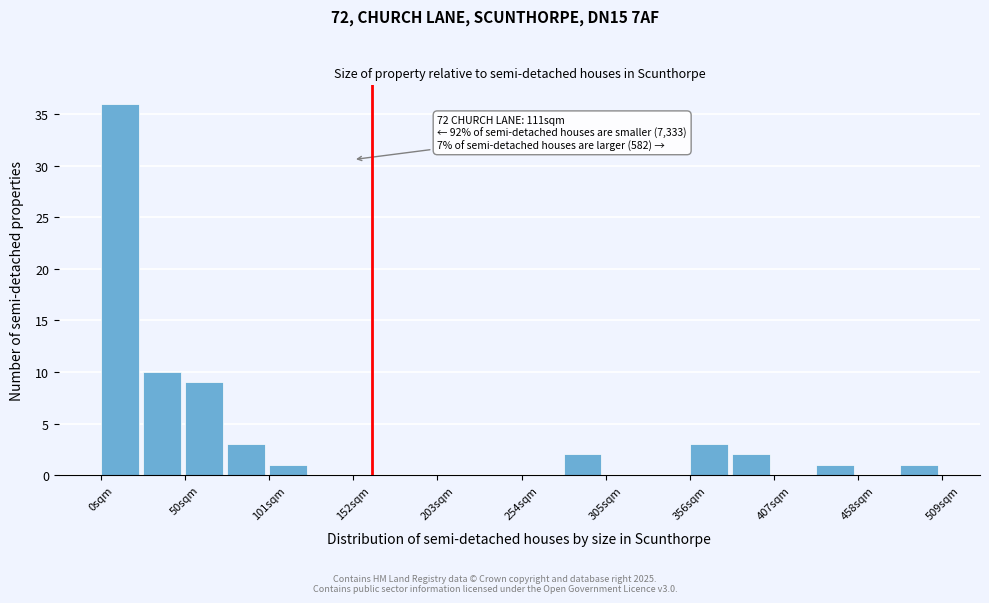

Around what value on the x-axis is the tallest bar? Give the approximate position of its centre, as read against the axis.

10